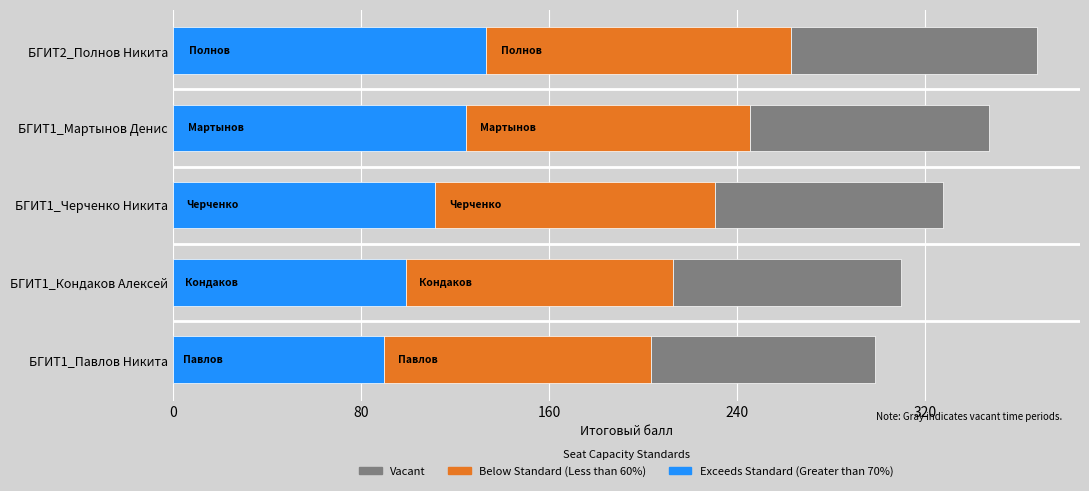

At which label does Exceeds Standard (Greater than 70%) reach its peak?

БГИТ2_Полнов Никита